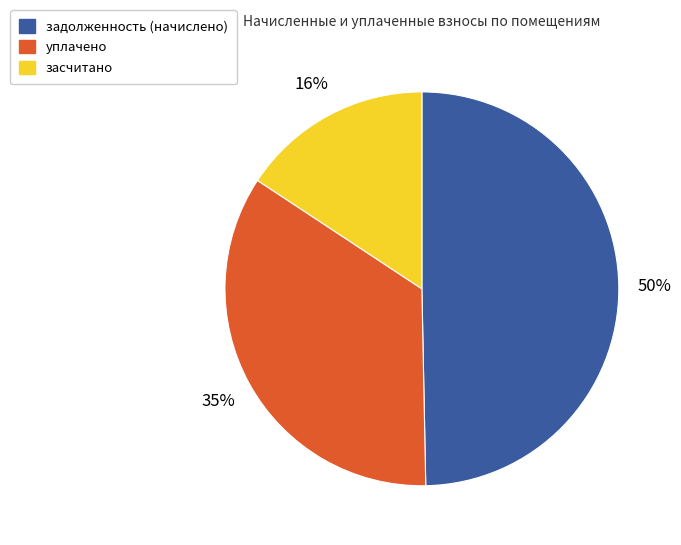

Is there any slice that represents more than half of the pie?

No